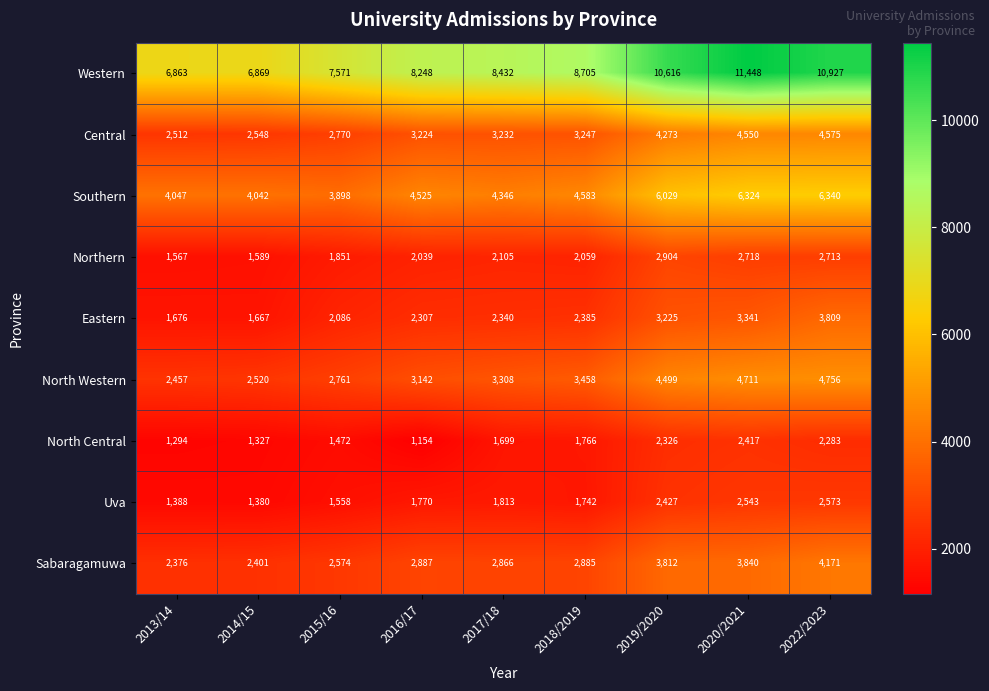

Is the value of Uva at 2017/18 greater than the value of North Central at 2014/15?

Yes